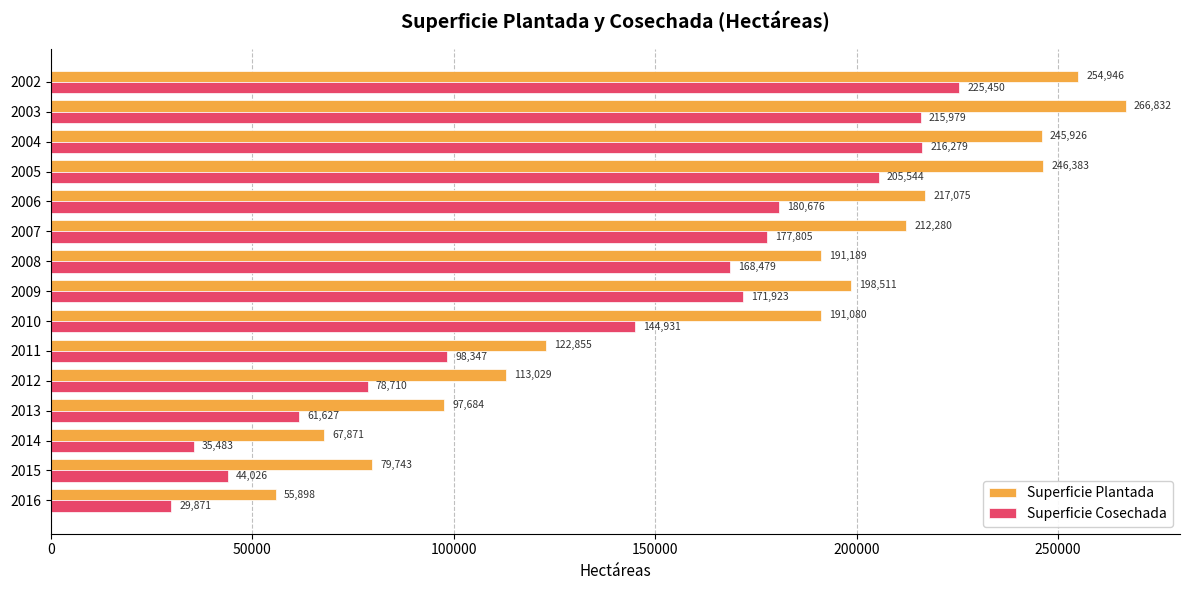

What is the difference between the highest and lowest values at 2007?

34475.0